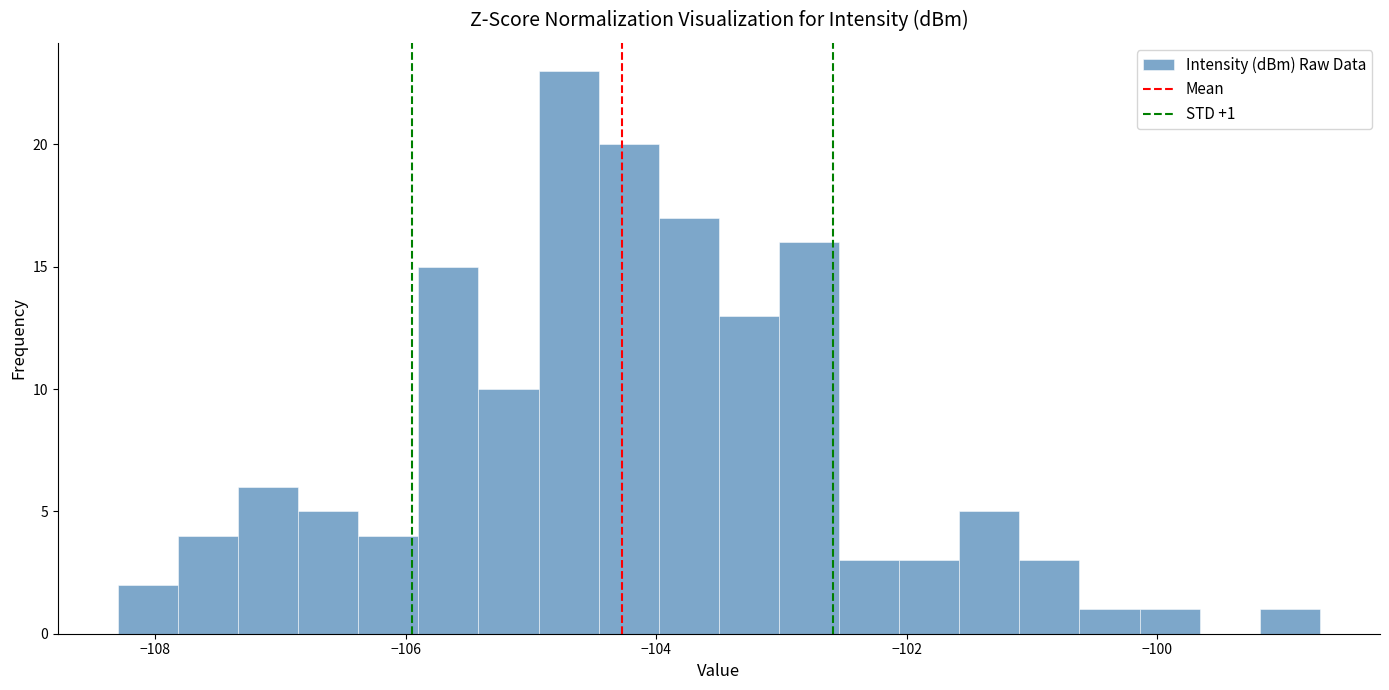

Read against the x-axis, roughly where is the centre of the tallest bar?

-104.6